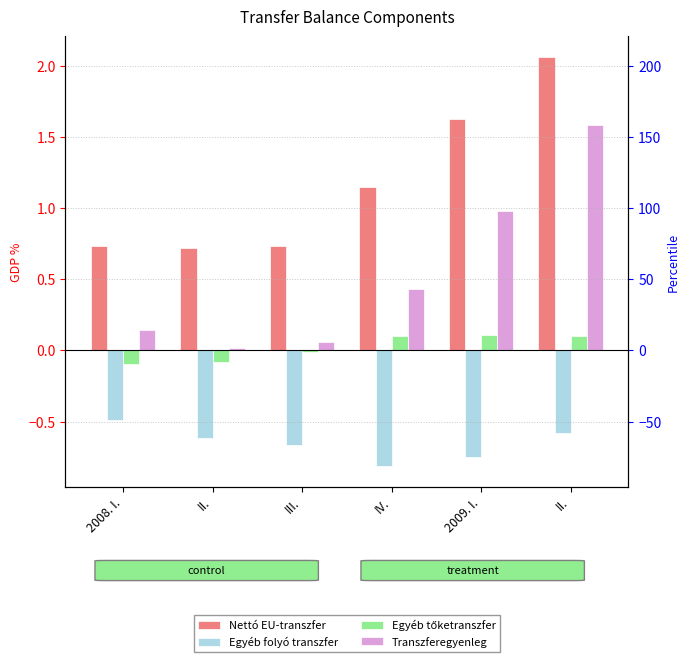

Rank the series by their average value, from highest to lowest.

Nettó EU-transzfer, Transzferegyenleg, Egyéb tőketranszfer, Egyéb folyó transzfer